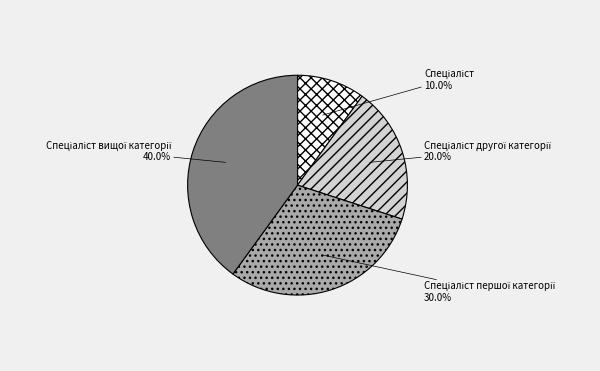

Is there any slice that represents more than half of the pie?

No